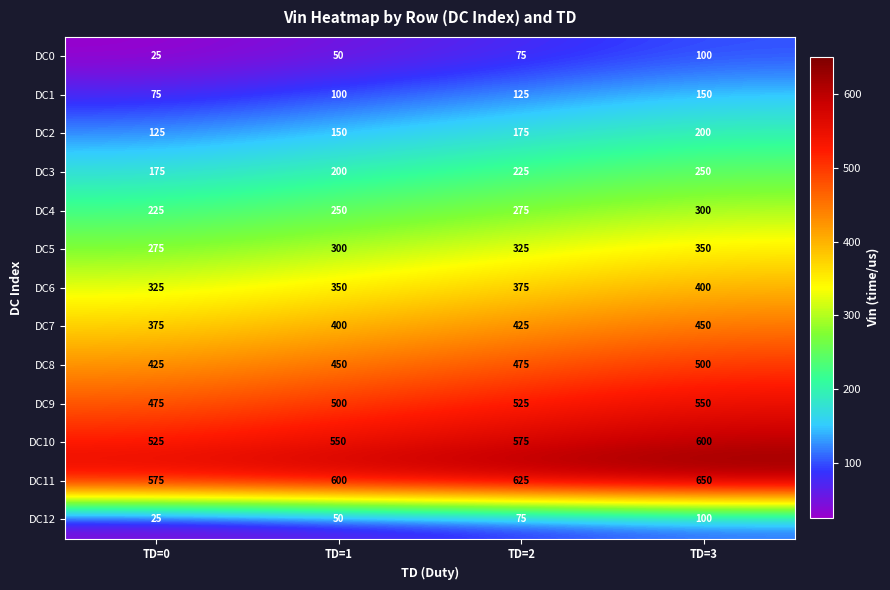

Rank the categories by DC11 value from lowest to highest.

TD=0, TD=1, TD=2, TD=3